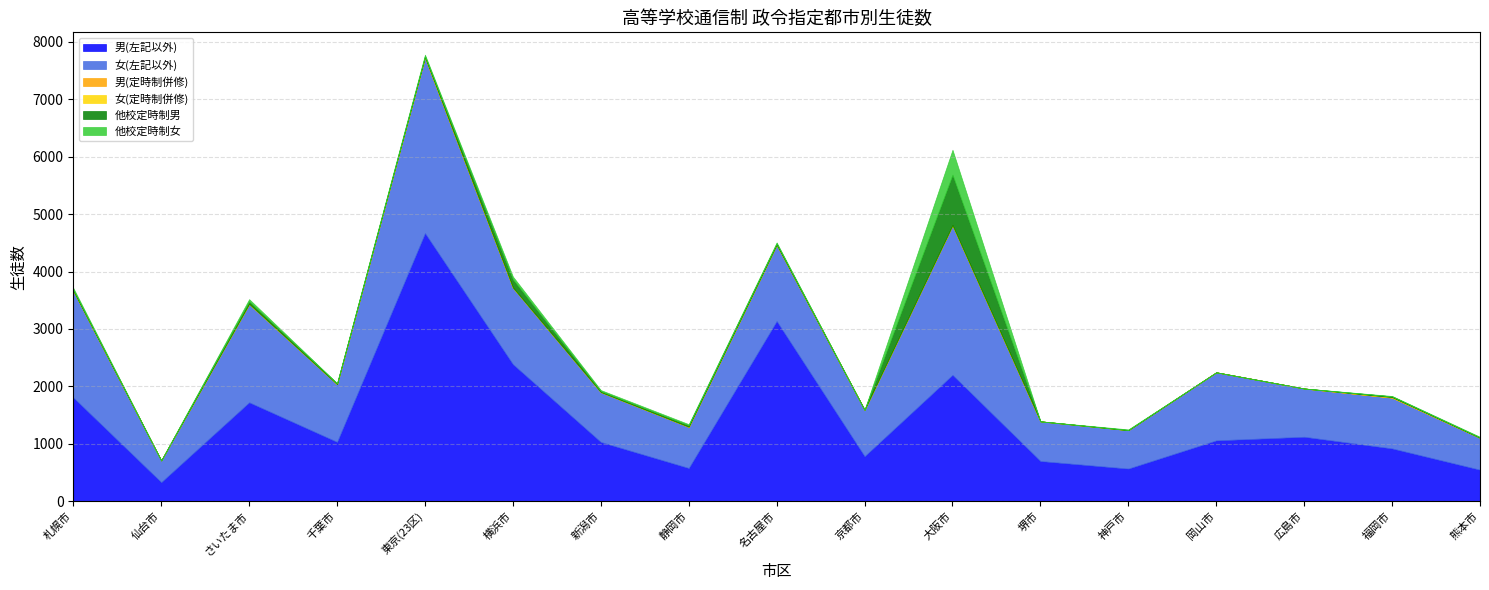

Rank the series at 神戸市 from highest to lowest value.

女(左記以外), 男(左記以外), 他校定時制女, 他校定時制男, 男(定時制併修), 女(定時制併修)